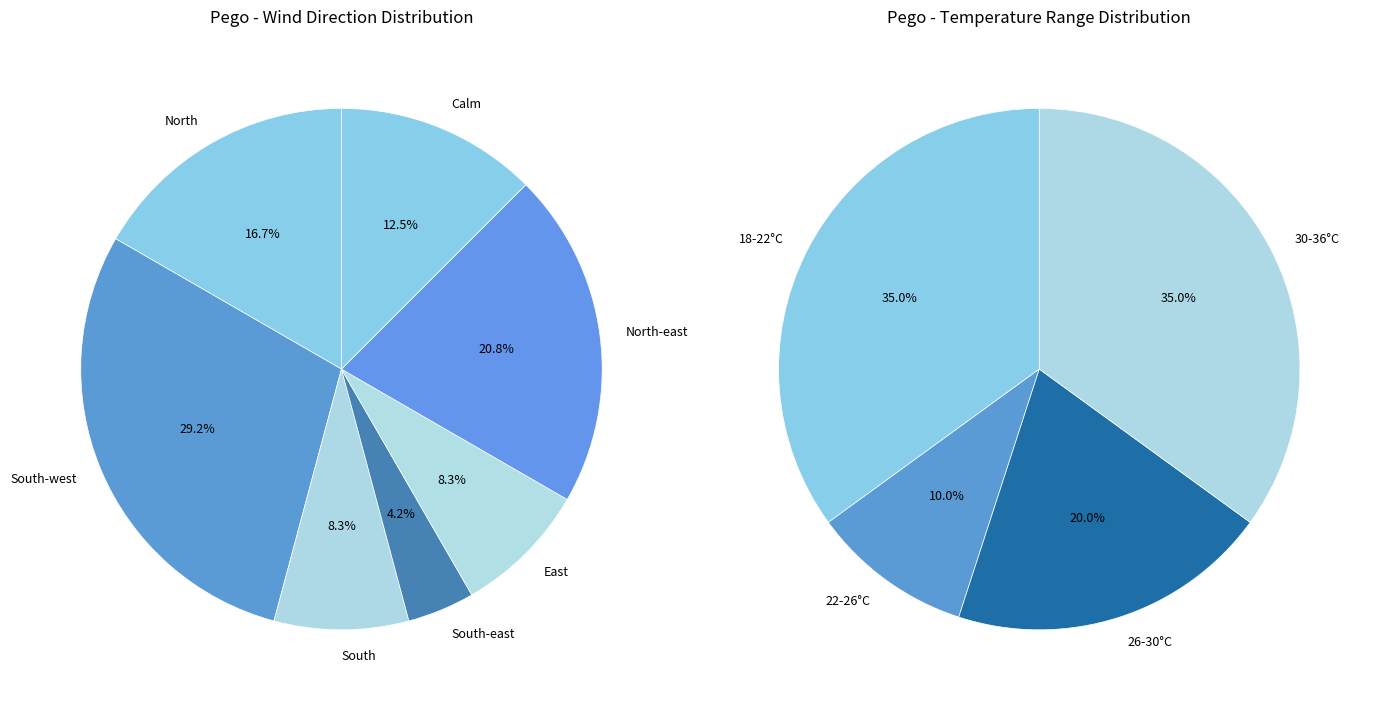

Does East account for over 50% of the chart?

No